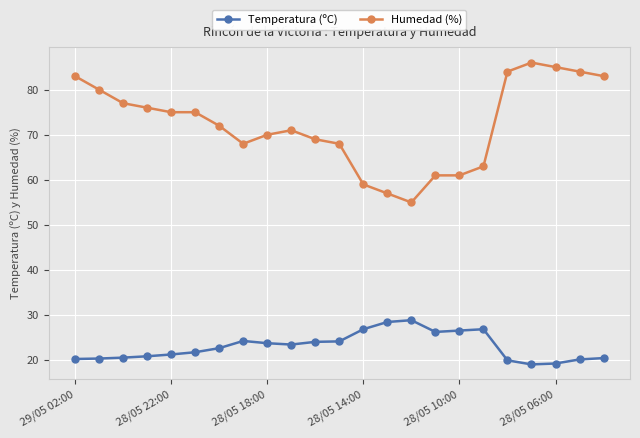

True or false: Temperatura (ºC) and Humedad (%) intersect in this chart.

False